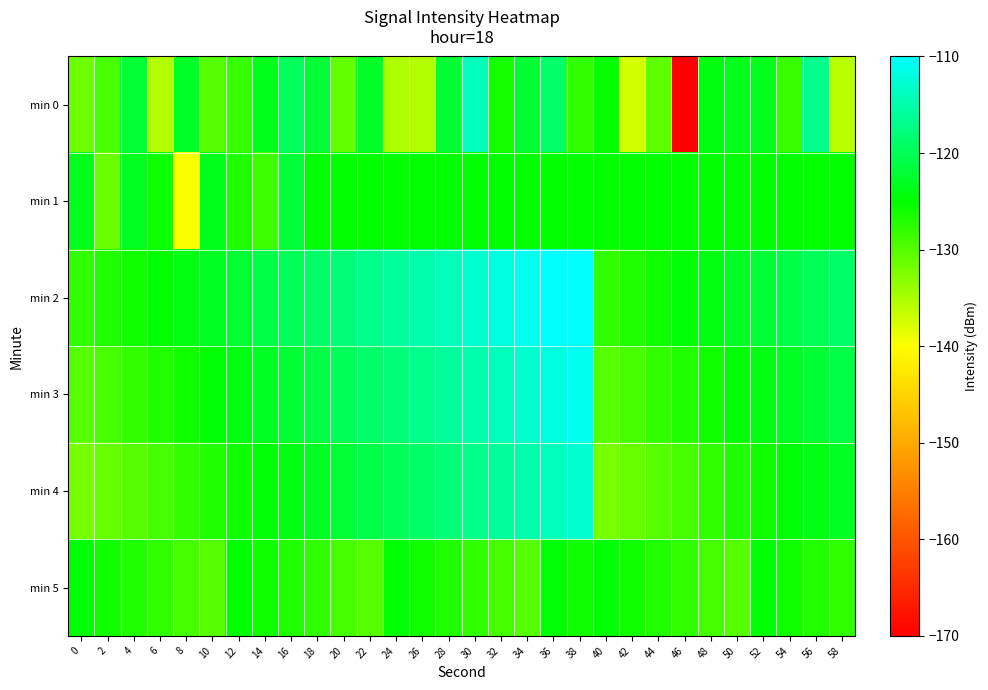

What is the total value across all series at 38?

-712.0